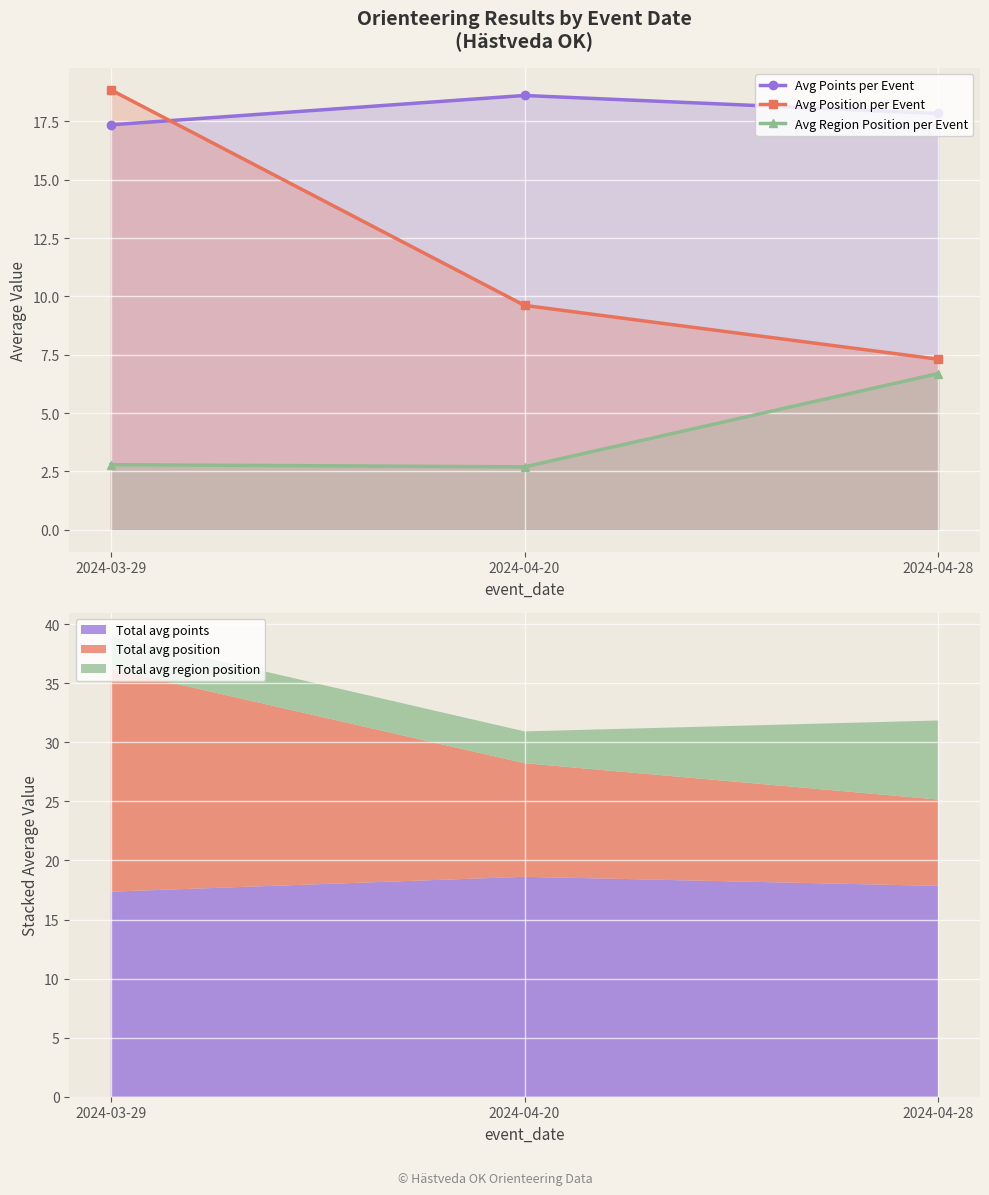

List the series in order of their peak value, highest first.

Avg Position per Event, Avg Points per Event, Avg Region Position per Event